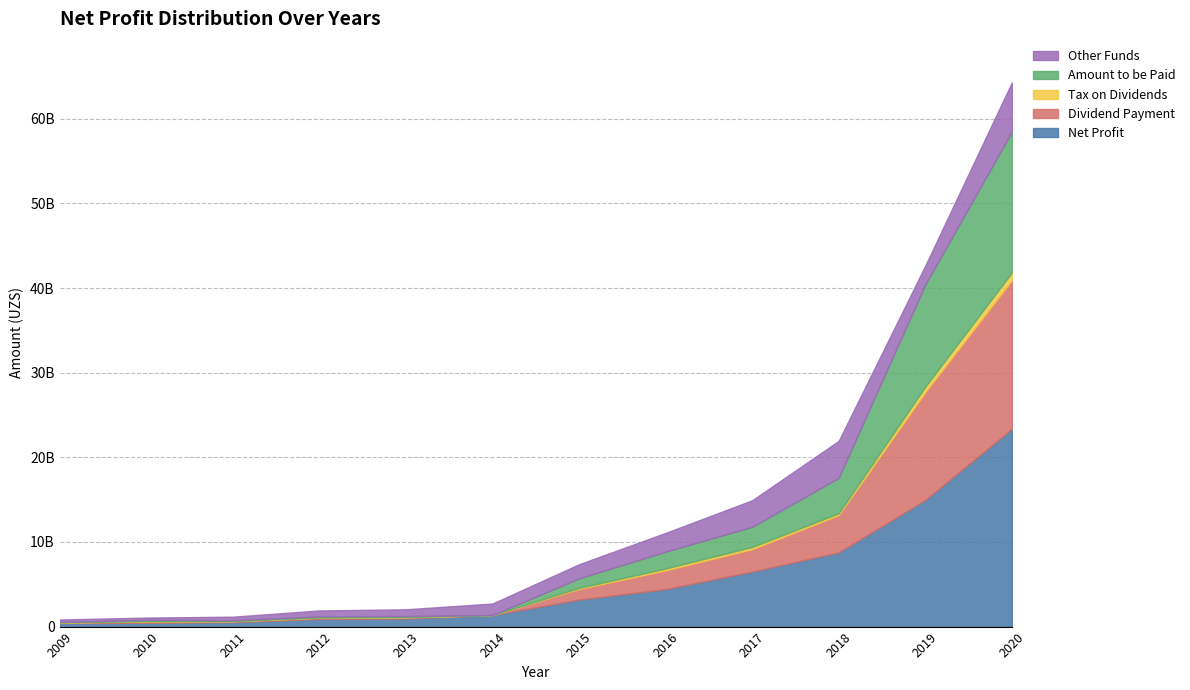

At which label does Net Profit first exceed 3193806448?

2015